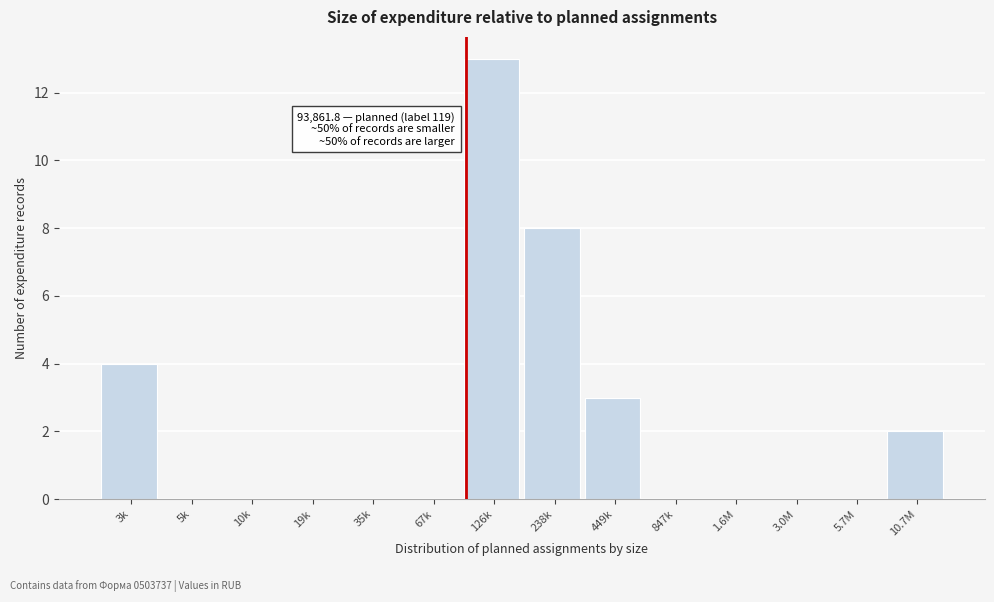

Reading left to right, what are all the values shown in this chart?

3k=4	5k=0	10k=0	19k=0	35k=0	67k=0	126k=13	238k=8	449k=3	847k=0	1.6M=0	3.0M=0	5.7M=0	10.7M=2